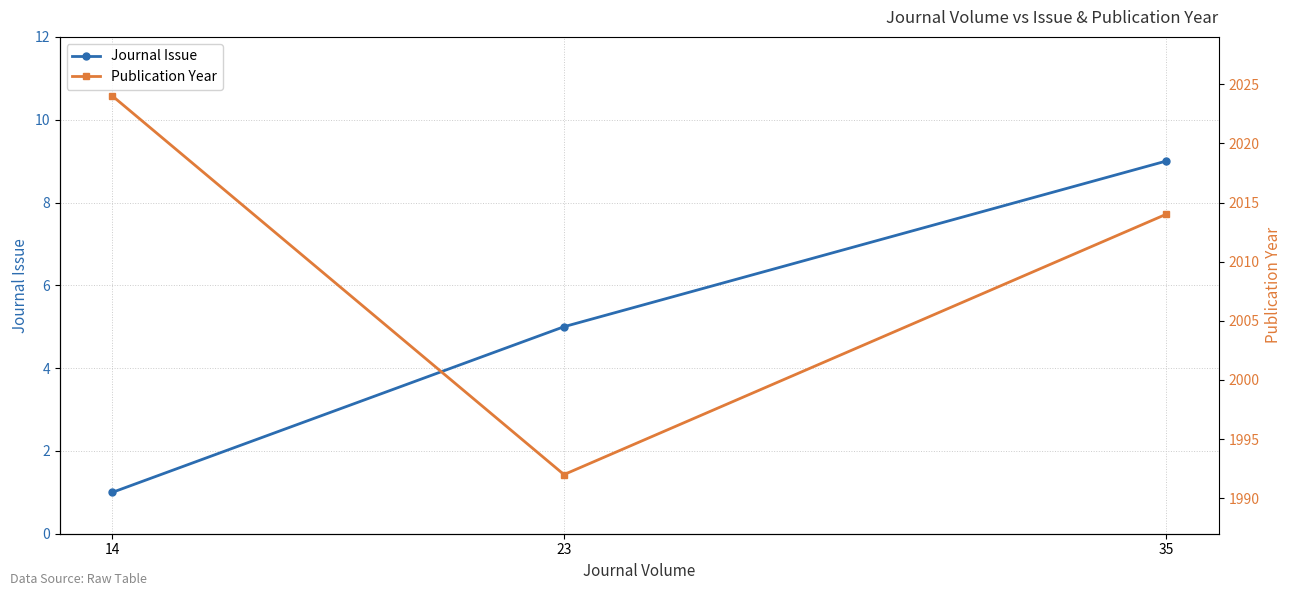

What is the sum of the Journal Issue values at 23 and 35?

14